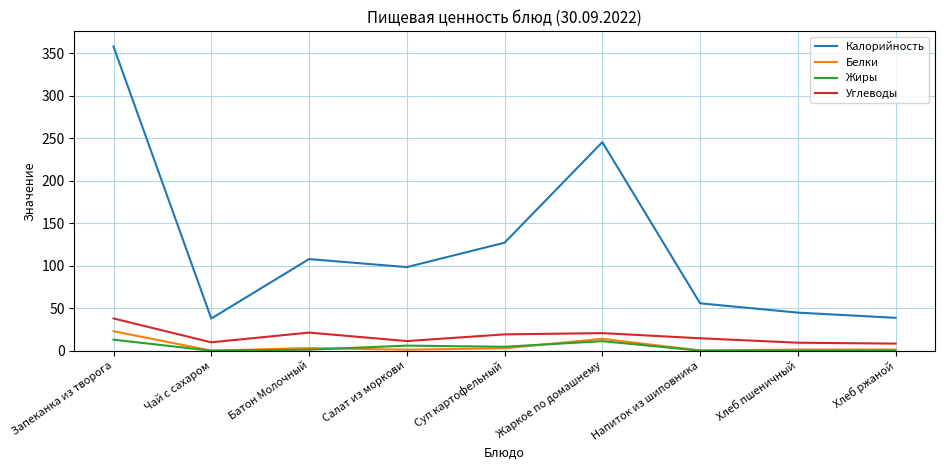

The Калорийность series shows 325.3 at Жаркое по домашнему. True or false?

False